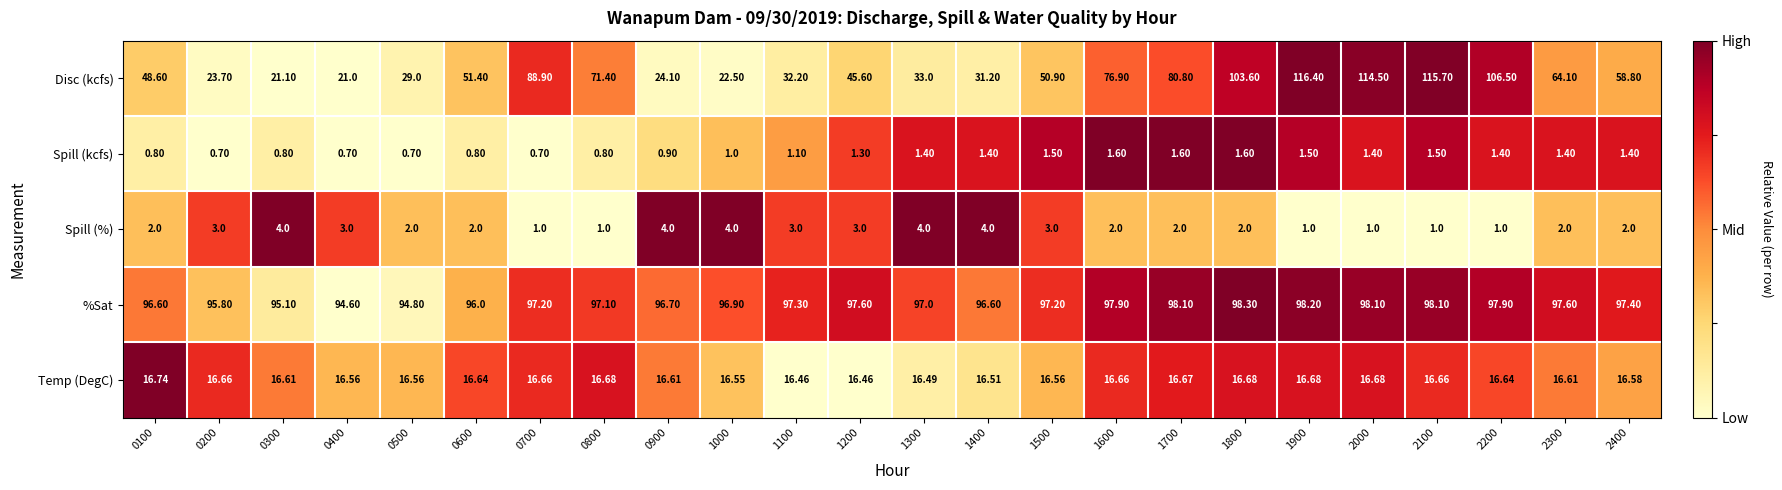

Which series has the largest total across all categories?

%Sat